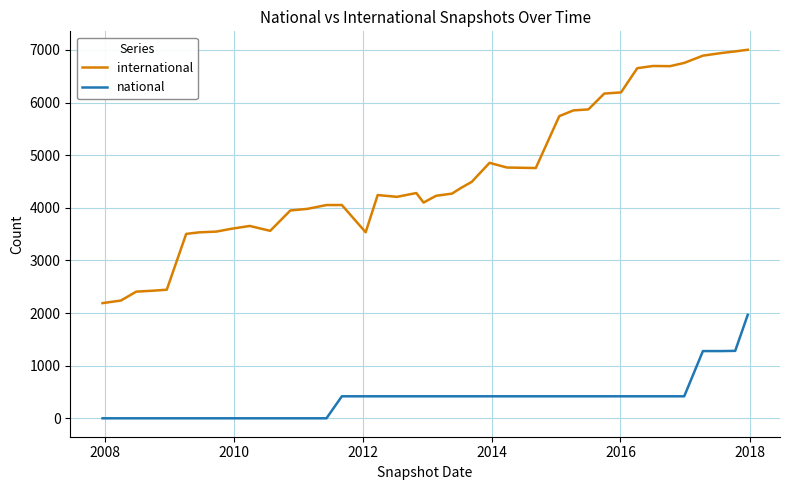

How many lines are shown in the chart?

2